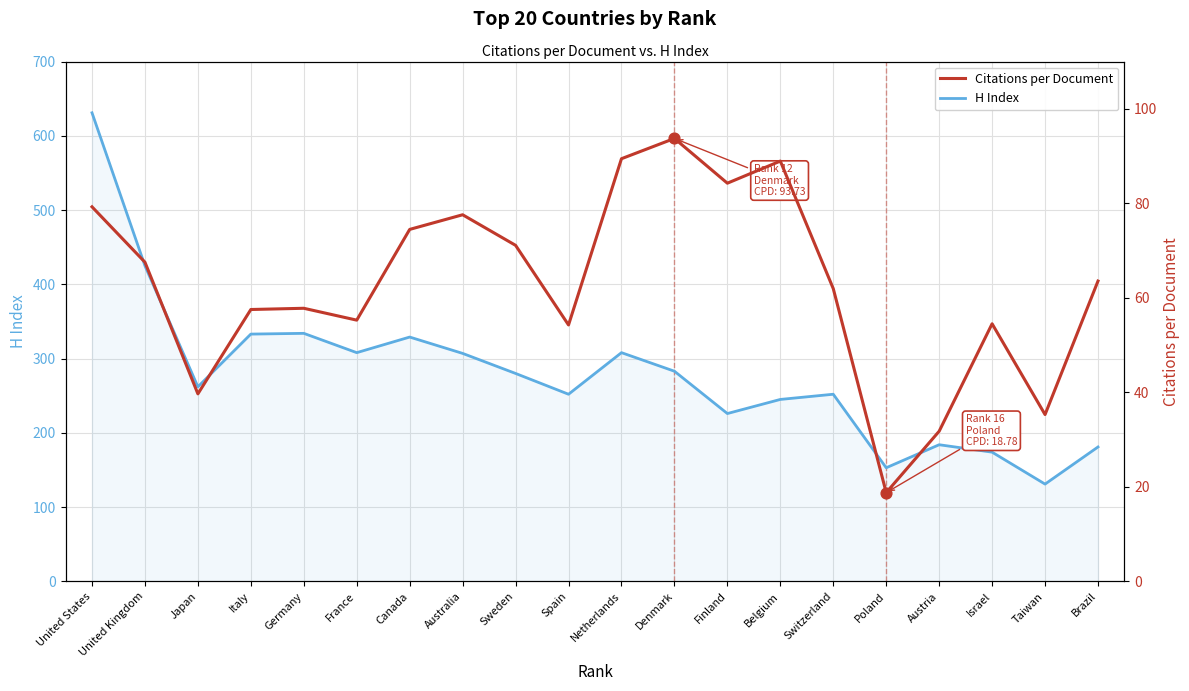

Which series has the widest spread of Y values?

H Index